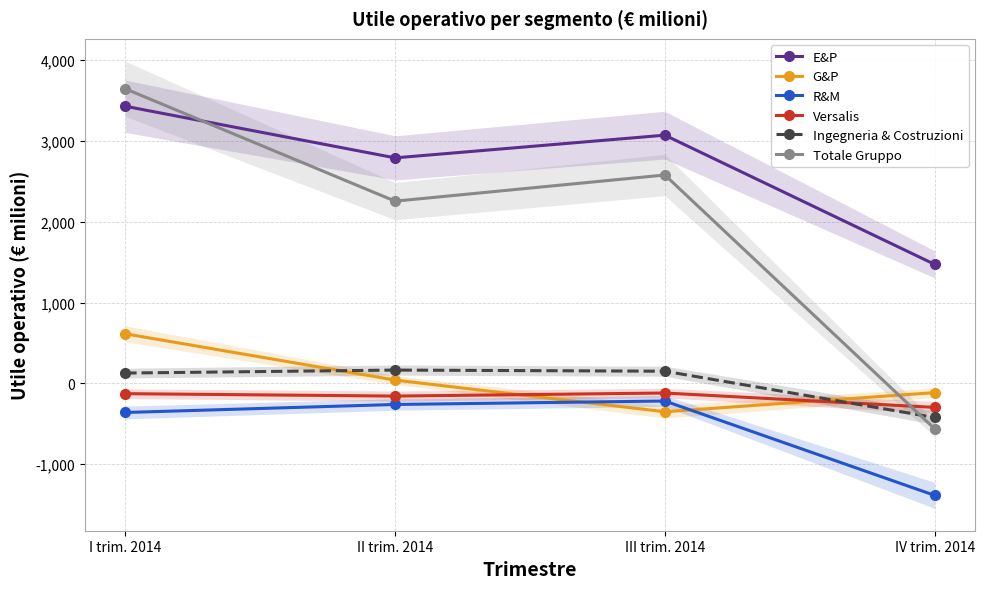

How many lines are shown in the chart?

6